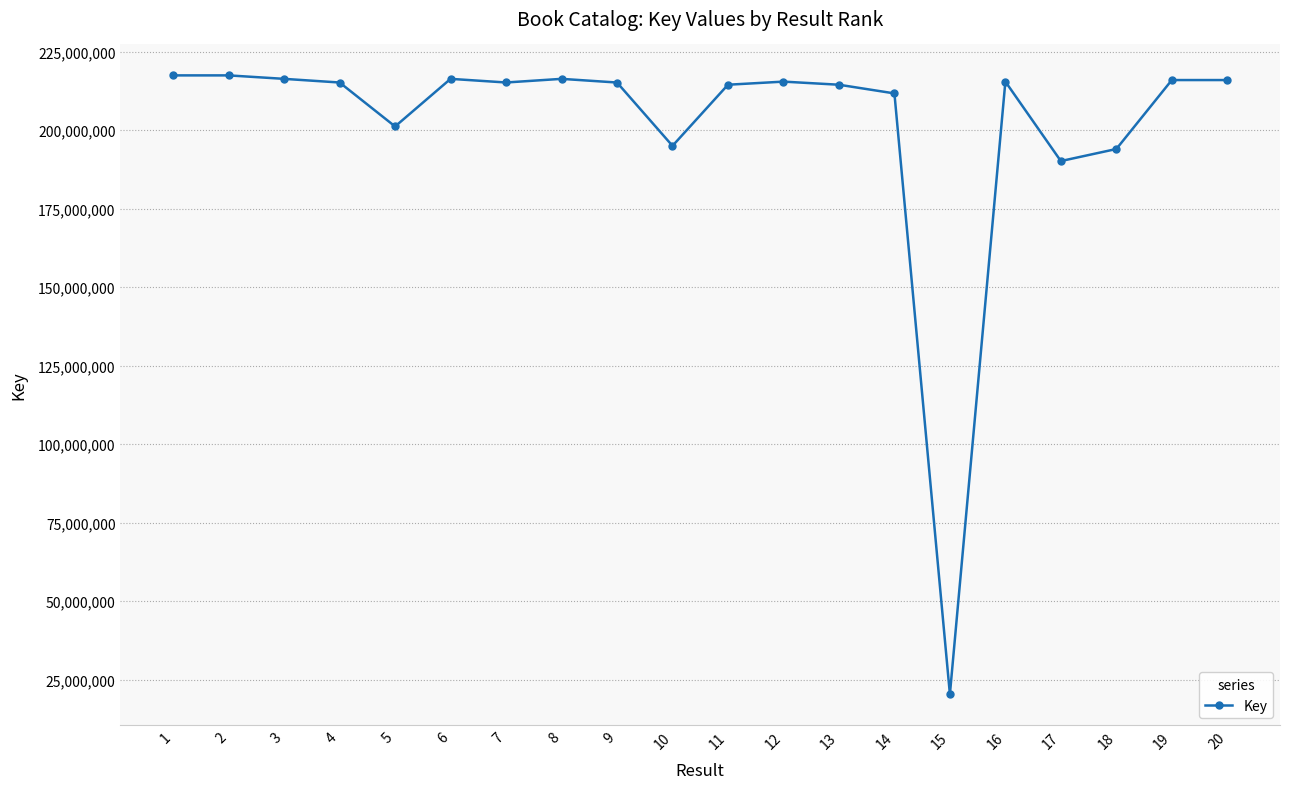

How many series are shown in this chart?

1